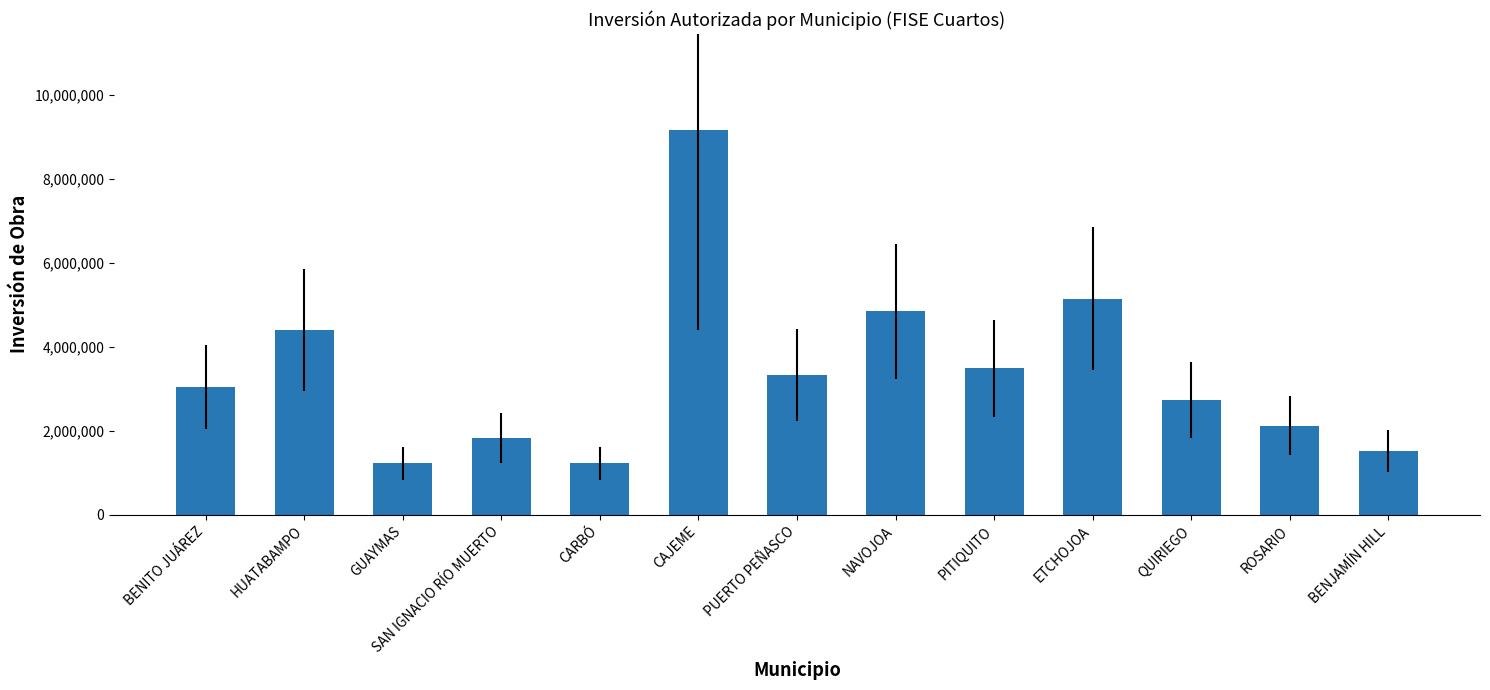

Where does the data first go above 3044838?

BENITO JUÁREZ